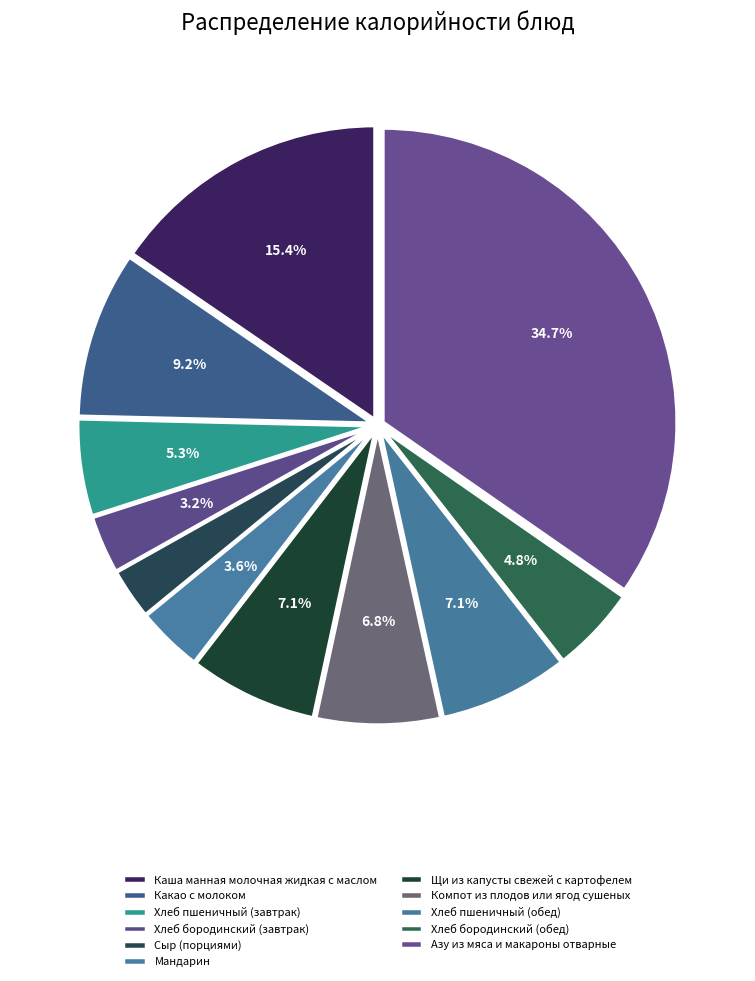

Between Азу из мяса и макароны отварные and Какао с молоком, which is larger?

Азу из мяса и макароны отварные